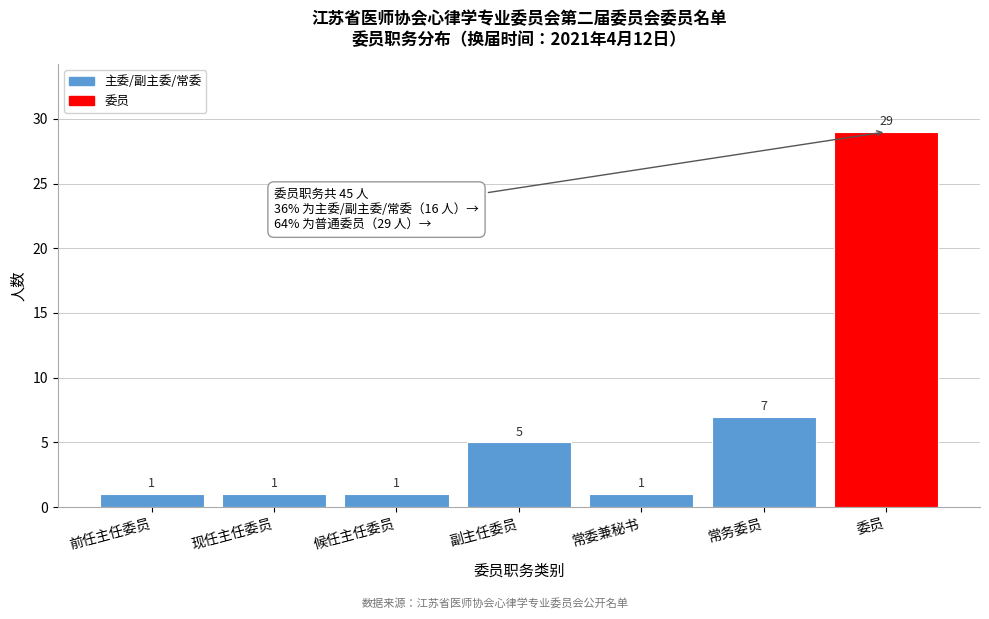

Reading right to left, extract all data points from this chart.

委员=29	常务委员=7	常委兼秘书=1	副主任委员=5	候任主任委员=1	现任主任委员=1	前任主任委员=1